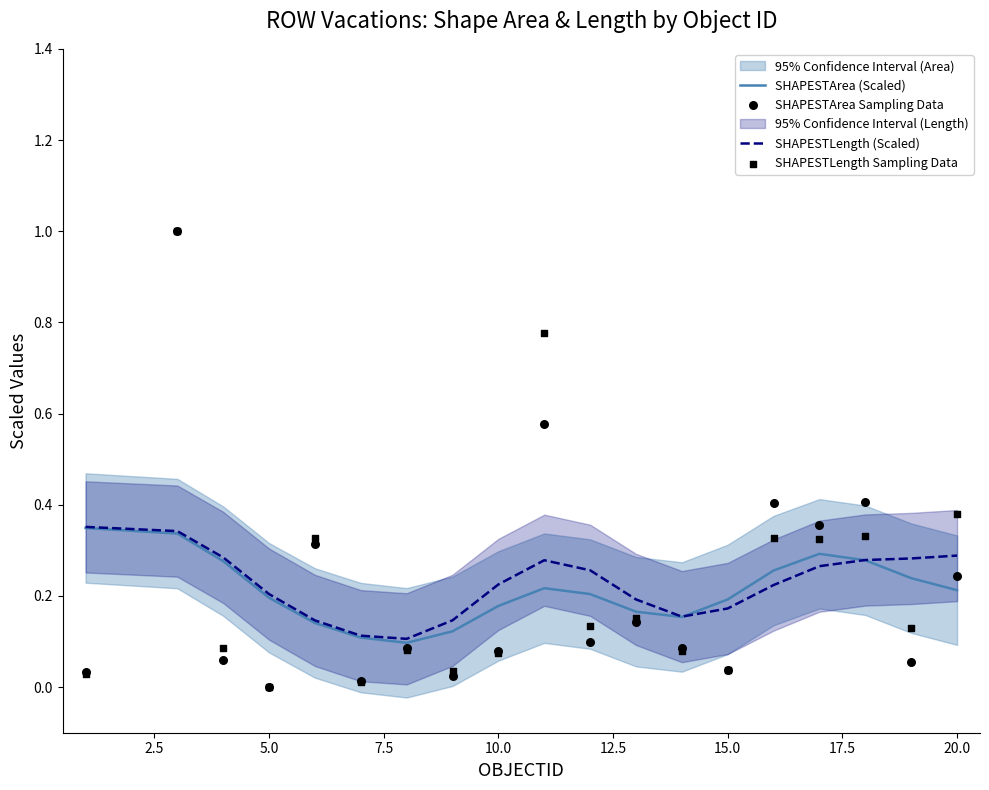

What are all the series names shown in the legend?

SHAPESTArea (Scaled), SHAPESTLength (Scaled), SHAPESTArea Sampling Data, SHAPESTLength Sampling Data